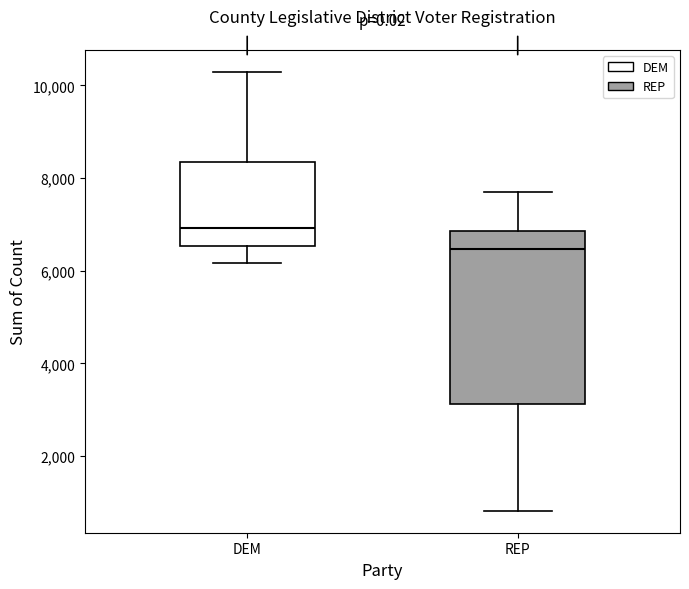

Which box's median line is the lowest?

REP